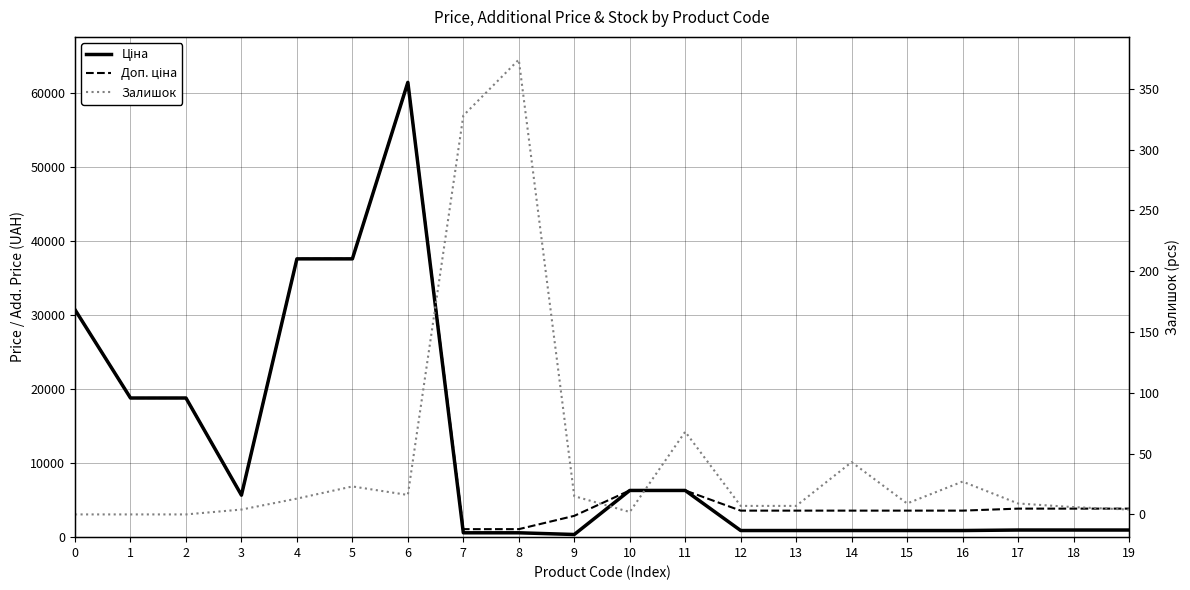

What is the value of the Ціна point at the 6th from the left?

37593.6